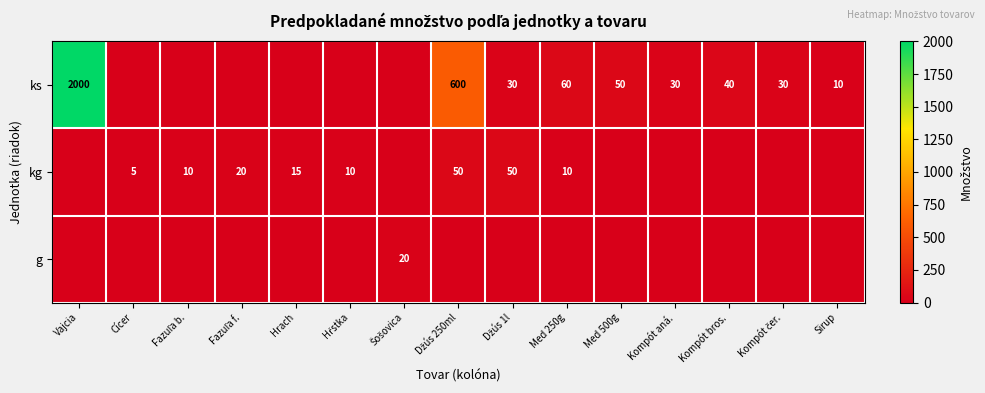

What is the sum of the ks values at Med 500g and Kompót aná.?

80